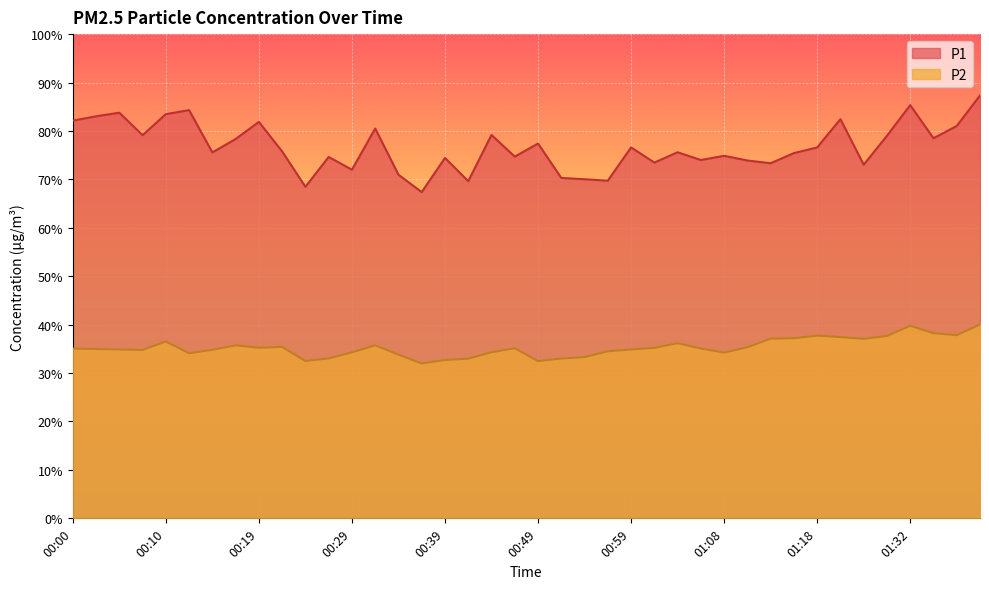

Rank the series by their maximum value, from highest to lowest.

P1, P2